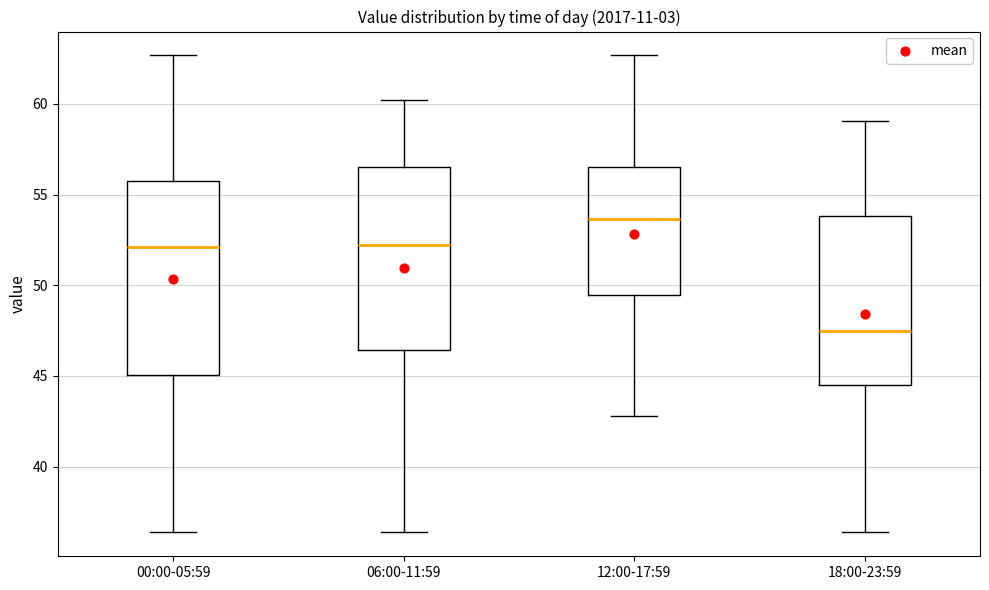

Reading left to right, read every box against the y-axis: the position of its median line, the range the box covers, and the ends of its whiskers. The values are not printed on the chart, so give them approximately, as read against the axis.

00:00-05:59: median 52.0, box 45.0 to 56.0, whiskers 36.5 to 62.5
06:00-11:59: median 52.0, box 46.5 to 56.5, whiskers 36.5 to 60.0
12:00-17:59: median 53.5, box 49.5 to 56.5, whiskers 43.0 to 62.5
18:00-23:59: median 47.5, box 44.5 to 54.0, whiskers 36.5 to 59.0